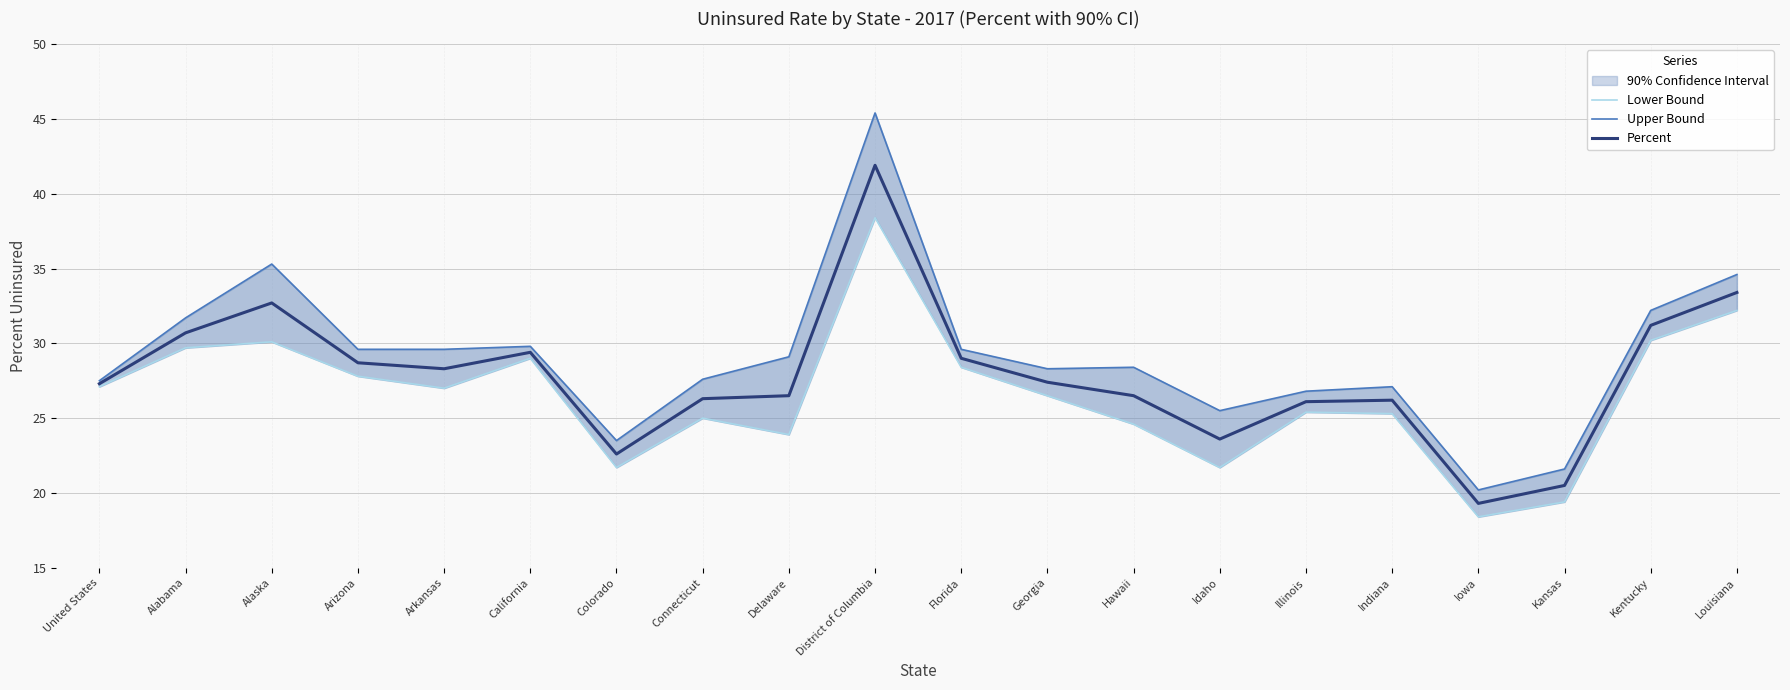

What is the difference between the maximum and second lowest values in the Percent series?

21.4